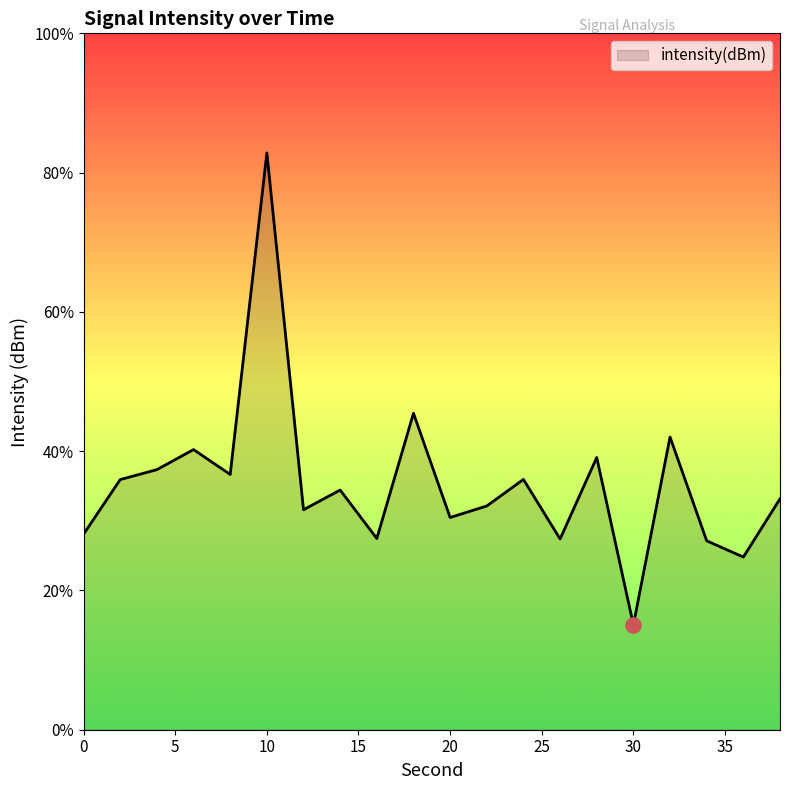

What is the difference between the maximum and minimum values?

67.8